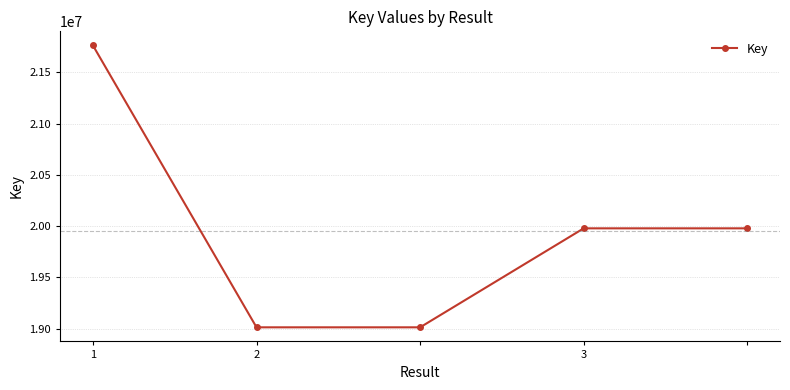

Does the chart have visible grid lines?

Yes